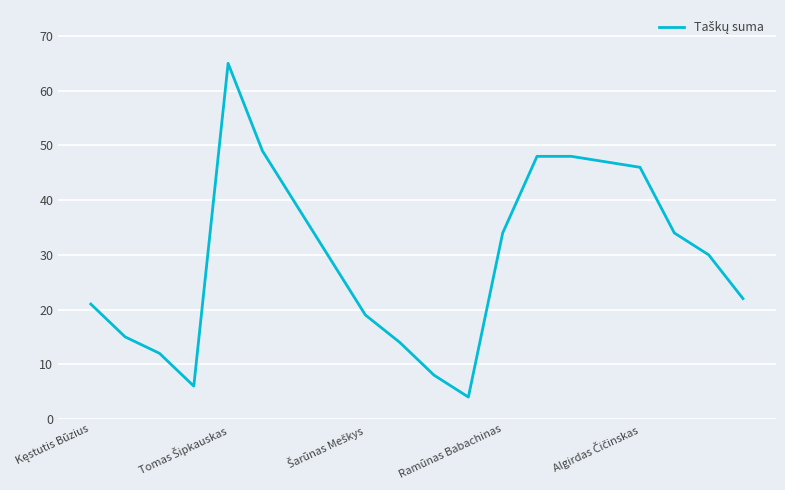

What is the difference between the maximum and minimum values?

61